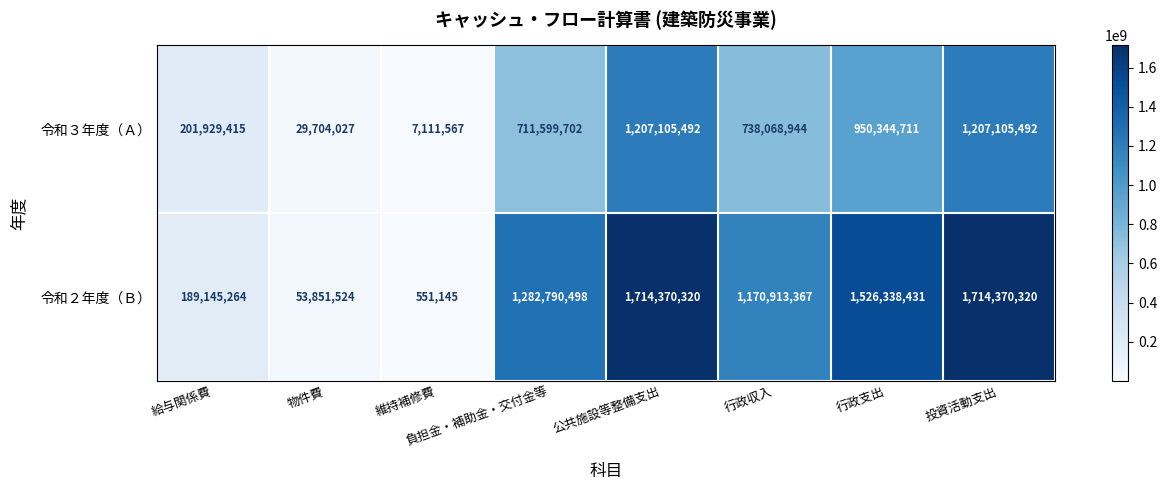

What is the difference between the second highest and second lowest values in the 令和３年度（Ａ） series?

1177401465